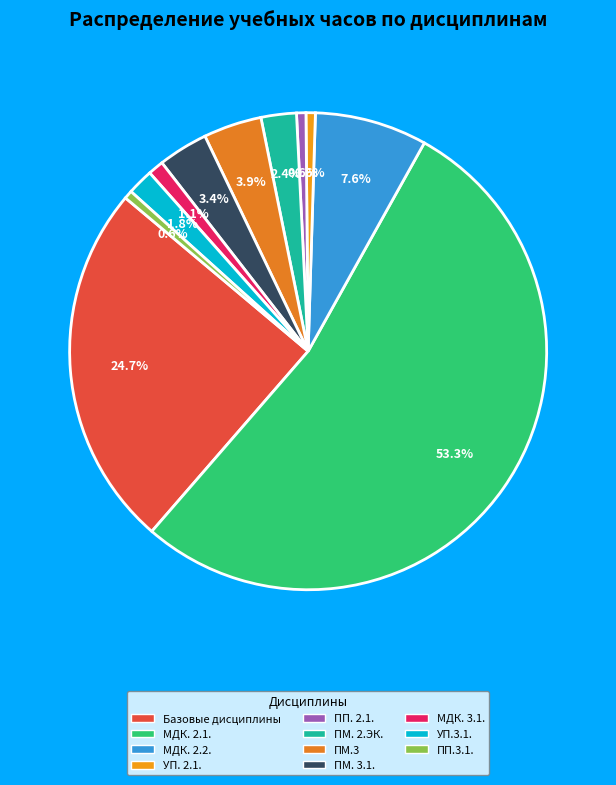

Between ПМ. 2.ЭК. and УП. 2.1., which is larger?

ПМ. 2.ЭК.